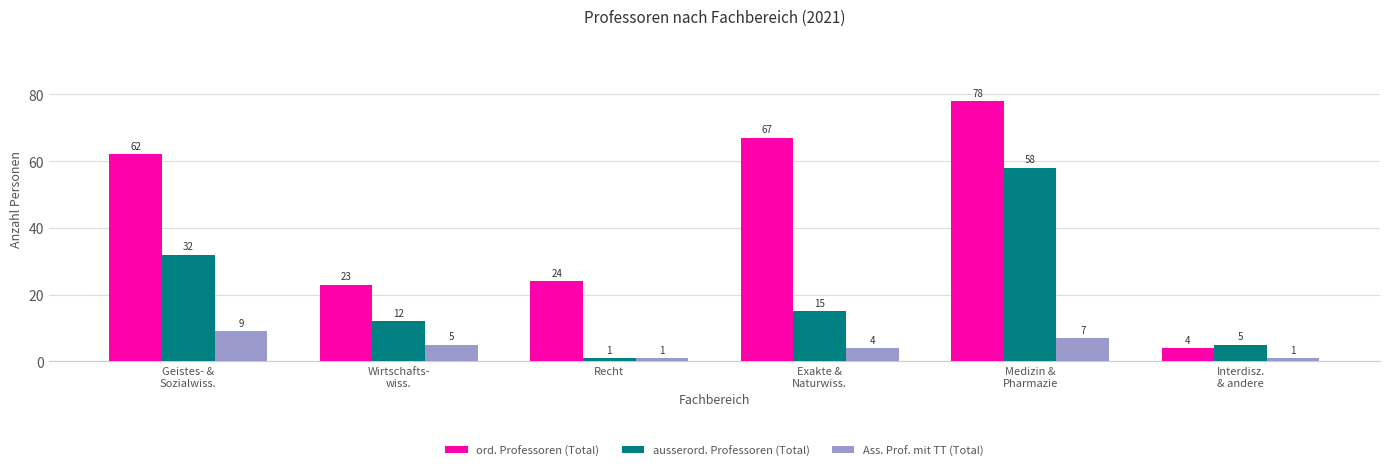

Reading left to right, what are all the values shown in this chart?

ord. Professoren (Total): 62	23	24	67	78	4
ausserord. Professoren (Total): 32	12	1	15	58	5
Ass. Prof. mit TT (Total): 9	5	1	4	7	1